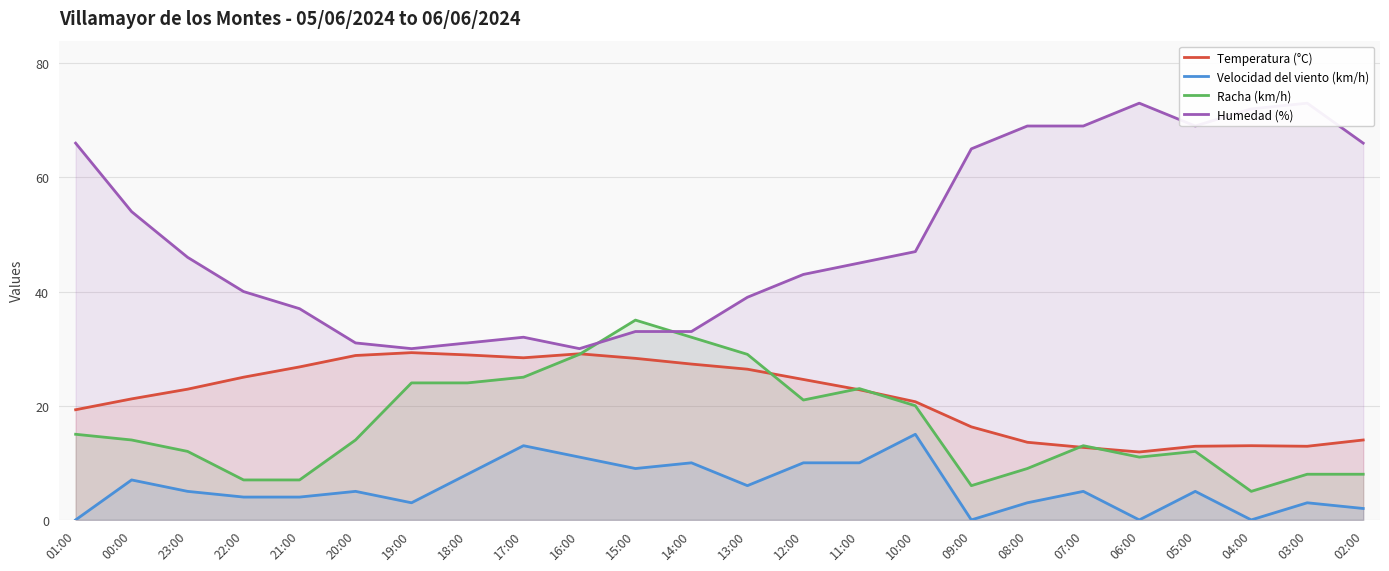

Which has a higher value, 17:00 or 21:00?

17:00